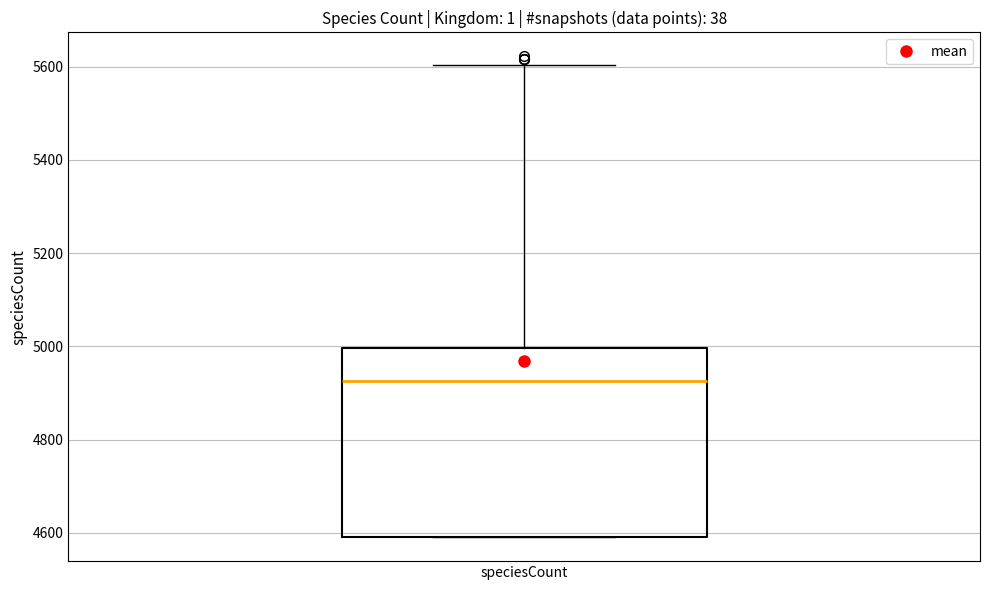

Read this box plot against the y-axis: the position of the median line, the range covered by the box, and the ends of both whiskers. The values are not printed on the chart, so give them approximately, as read against the axis.

median 4920, box 4600 to 5000, whiskers 4600 to 5600